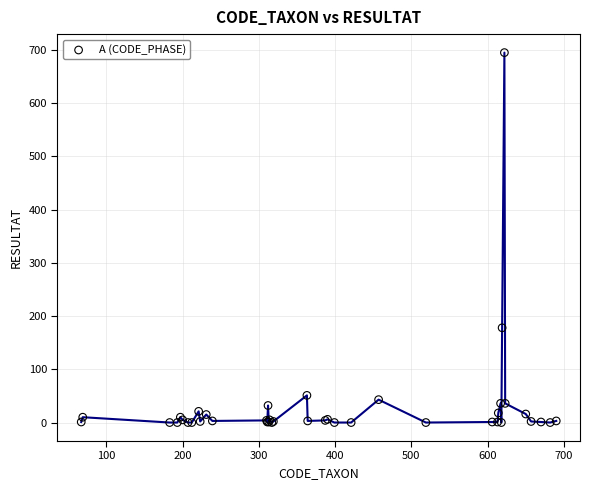

What Y value in the scatter plot is closest to 347?

178